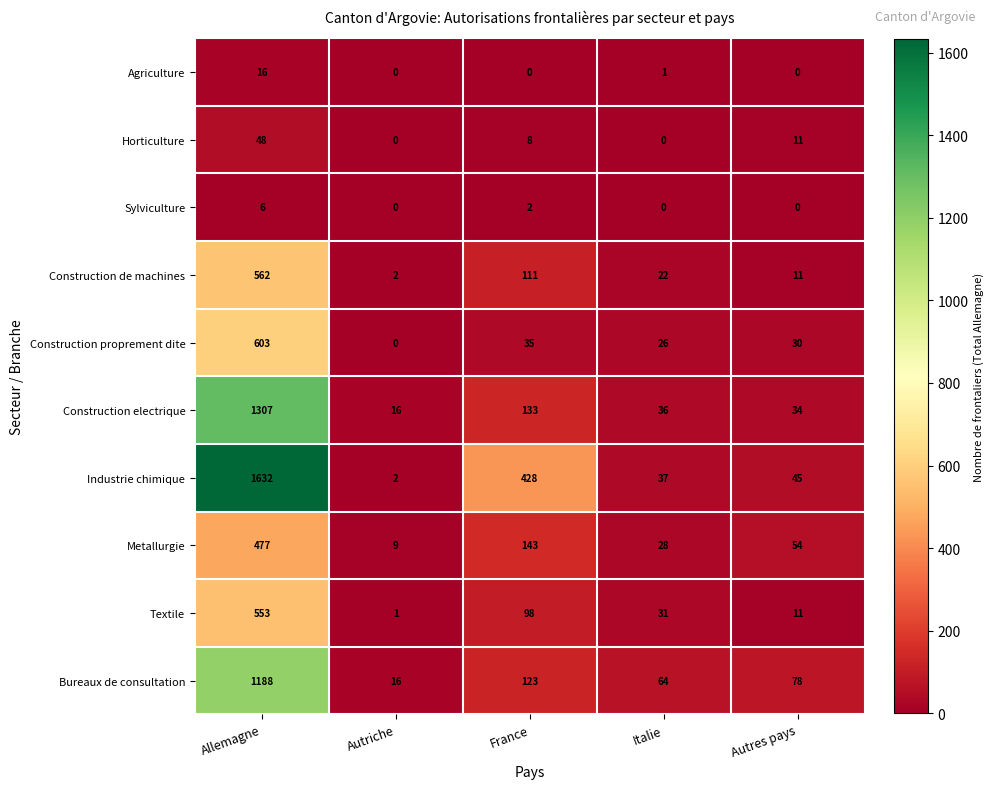

Which series has the largest total across all categories?

Industrie chimique